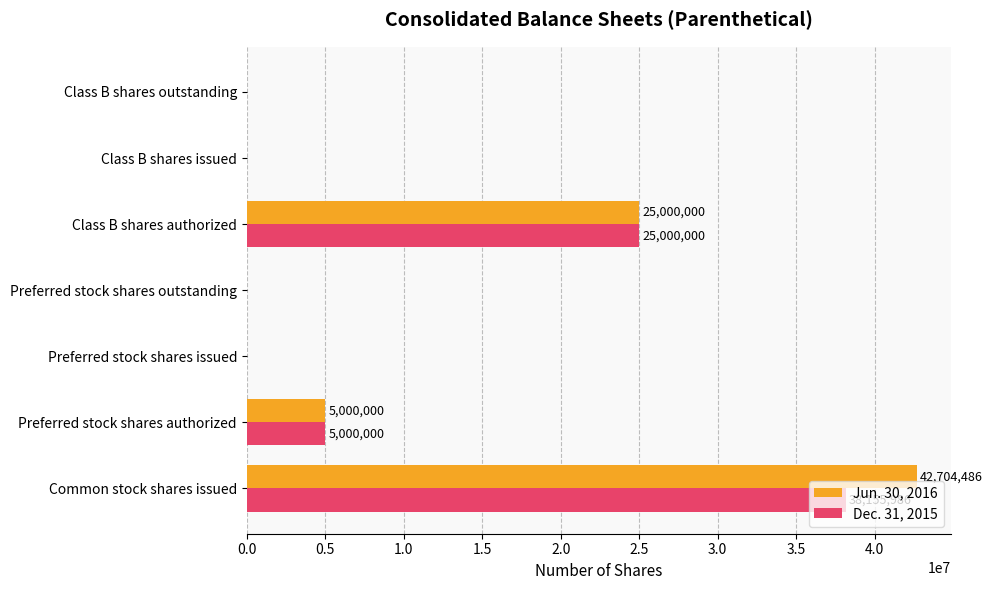

True or false: Dec. 31, 2015 has a value of 6548042 at Preferred stock shares authorized.

False